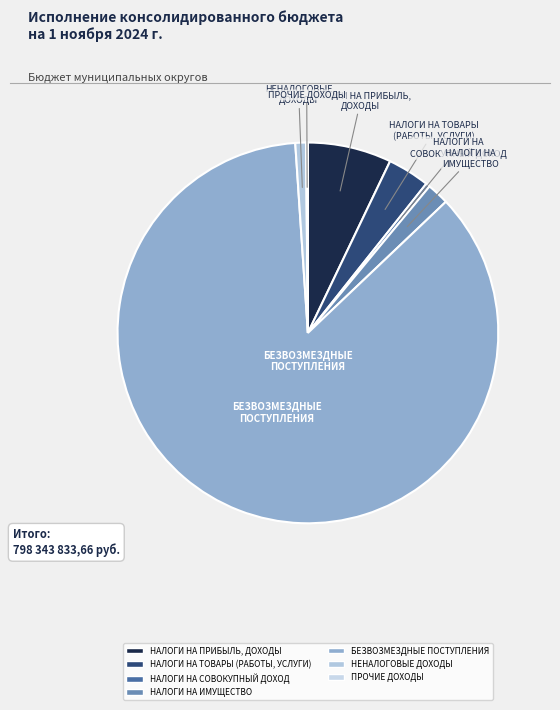

Which has a higher value, НАЛОГИ НА ПРИБЫЛЬ, ДОХОДЫ or НАЛОГИ НА ТОВАРЫ (РАБОТЫ, УСЛУГИ)?

НАЛОГИ НА ПРИБЫЛЬ, ДОХОДЫ